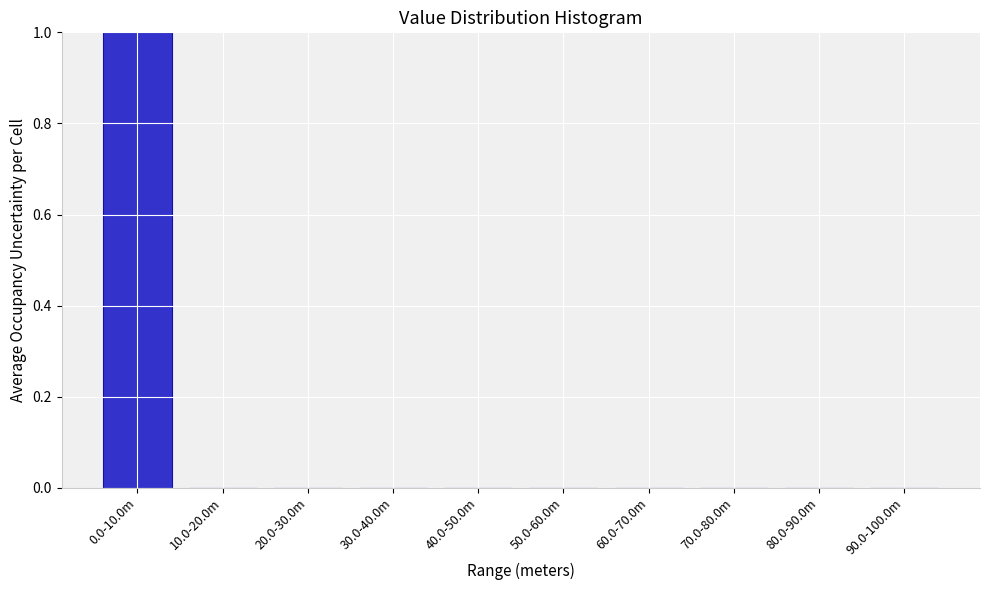

Reading right to left, what are all the values shown in this chart?

90.0-100.0m=0	80.0-90.0m=0	70.0-80.0m=0	60.0-70.0m=0	50.0-60.0m=0	40.0-50.0m=0	30.0-40.0m=0	20.0-30.0m=0	10.0-20.0m=0	0.0-10.0m=1